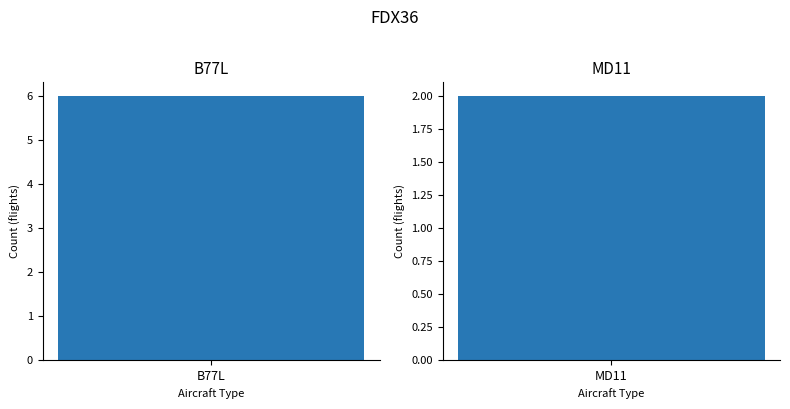

Which category has the lowest value in the MD11 series?

MD11